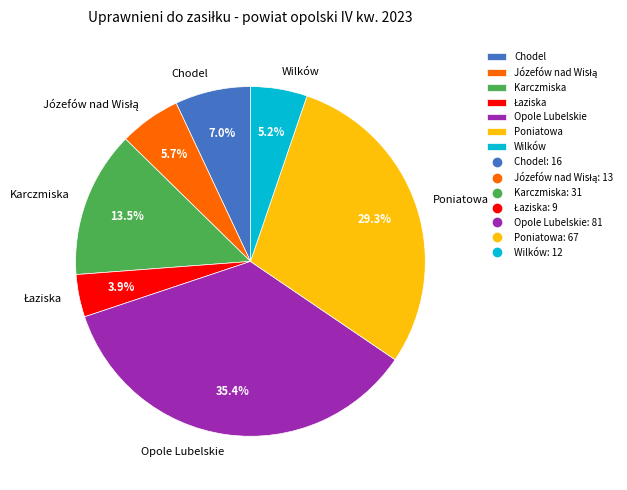

Does any single category account for the majority?

No